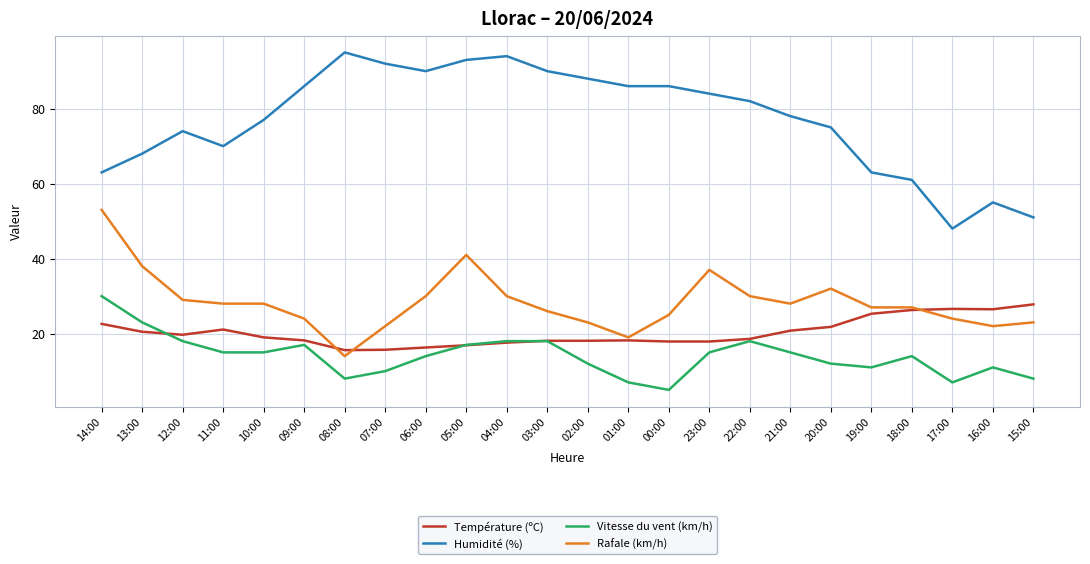

Which category has the lowest value across all series?

00:00